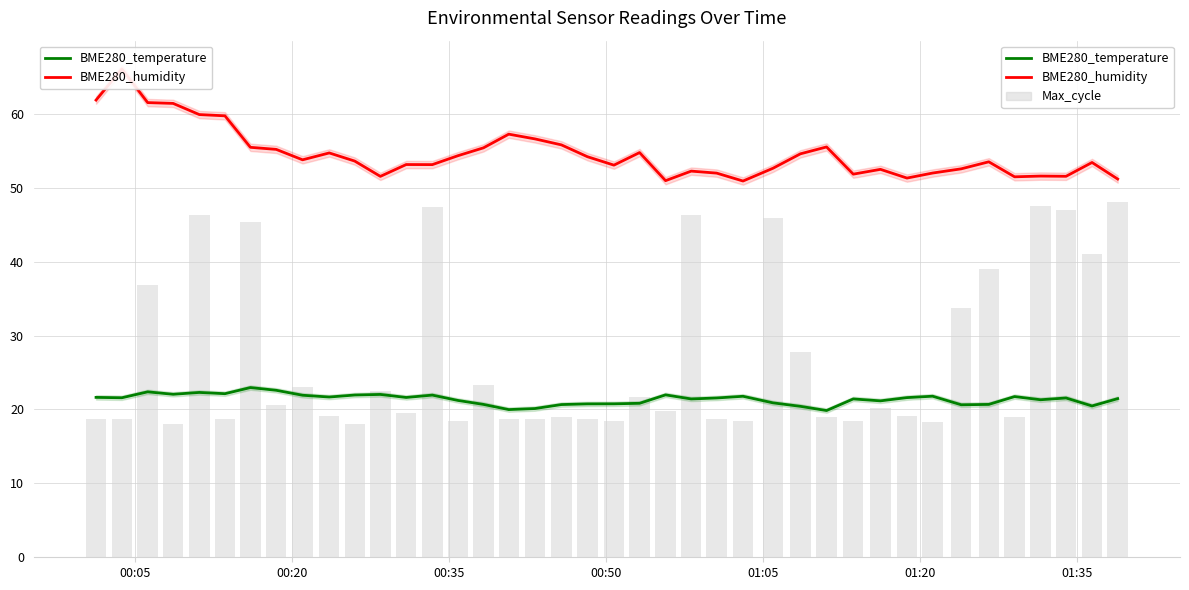

Reading right to left, list all the values displayed in this chart.

BME280_temperature: 21.5	20.5	21.6	21.3	21.7	20.7	20.6	21.8	21.6	21.2	21.4	19.9	20.4	20.9	21.8	21.6	21.4	22.0	20.8	20.8	20.8	20.7	20.1	20.0	20.7	21.2	21.9	21.6	22.0	21.9	21.7	21.9	22.6	23.0	22.1	22.3	22.1	22.4	21.6	21.6
BME280_humidity: 51.2	53.4	51.5	51.6	51.5	53.5	52.5	52.0	51.3	52.5	51.8	55.5	54.6	52.6	50.9	52.0	52.2	51.0	54.8	53.0	54.2	55.8	56.6	57.2	55.4	54.3	53.1	53.1	51.5	53.6	54.7	53.8	55.2	55.5	59.7	59.9	61.4	61.5	66.1	61.9
Max_cycle: 48.0	41.0	47.0	47.6	18.9	39.0	33.7	18.2	19.2	20.2	18.5	18.9	27.8	45.9	18.5	18.7	46.3	19.8	21.7	18.5	18.7	18.9	18.7	18.7	23.3	18.5	47.4	19.6	22.5	18.0	19.2	23.1	20.6	45.4	18.7	46.3	18.0	36.8	18.7	18.7